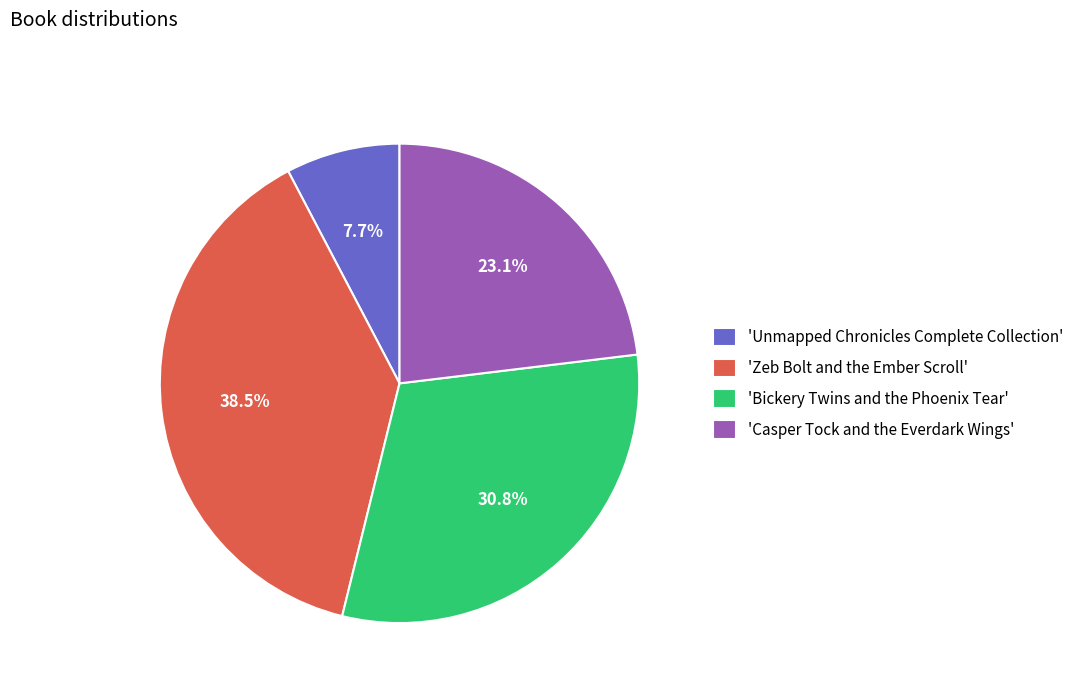

Which category has the biggest portion of the pie?

'Zeb Bolt and the Ember Scroll'